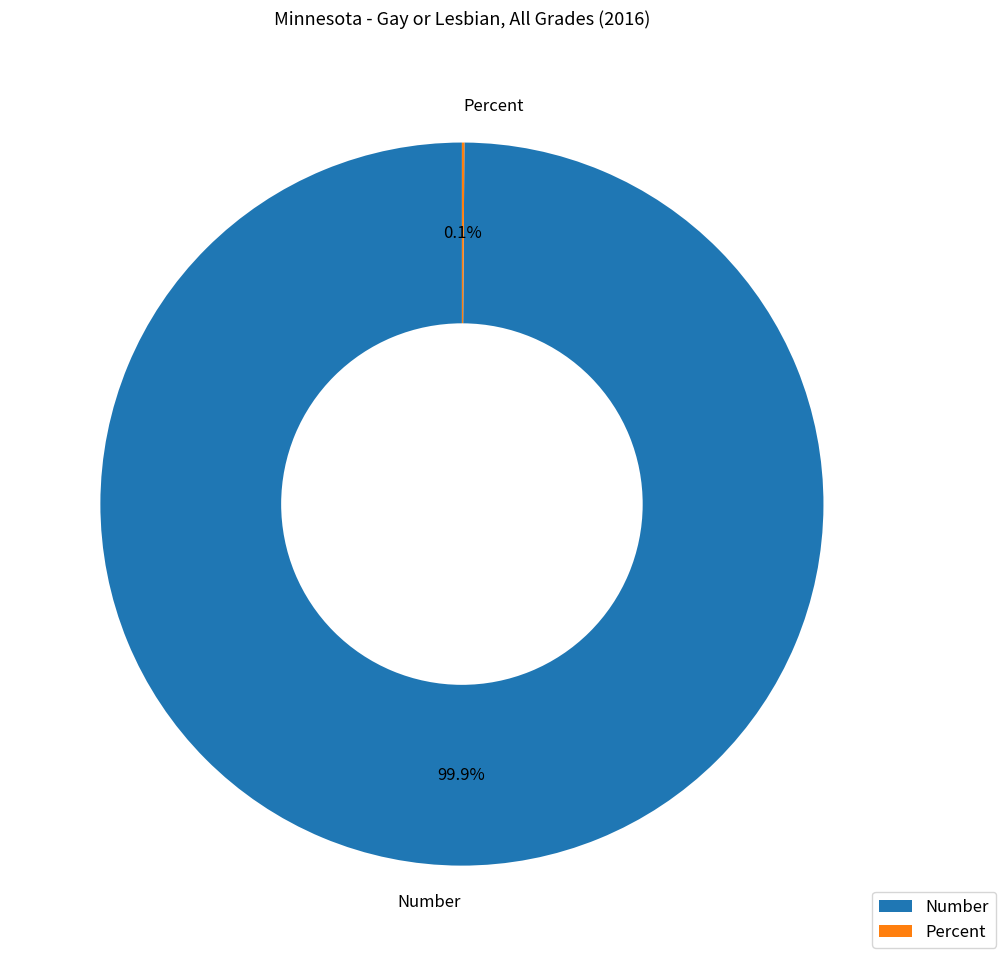

To the nearest percent, what is the difference between the largest and smallest slice percentages?

100%